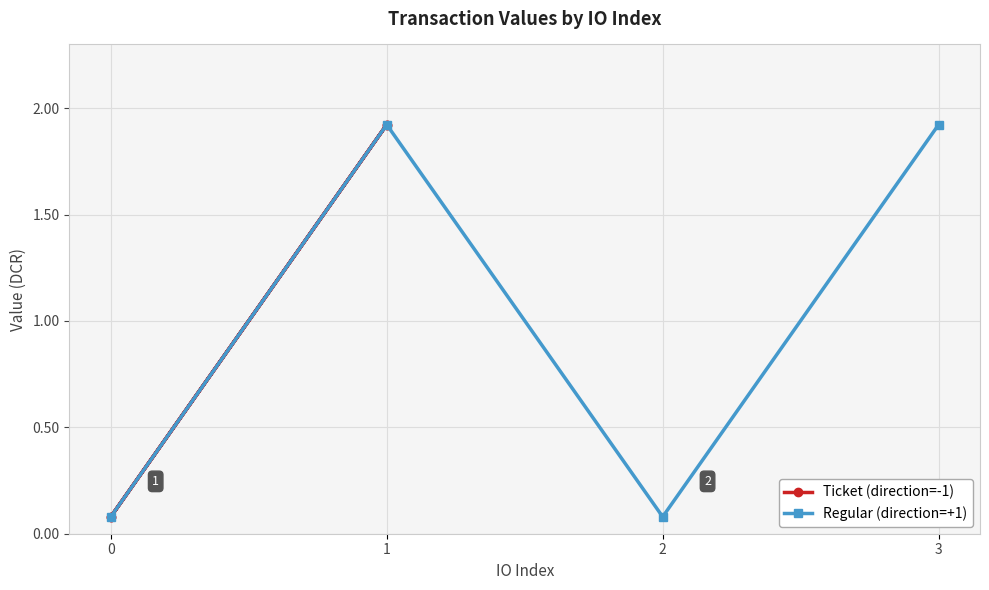

Reading left to right, what are all the values shown in this chart?

Ticket (direction=-1): 0.1	1.9	0.1	1.9
Regular (direction=+1): 0.1	1.9	0.1	1.9